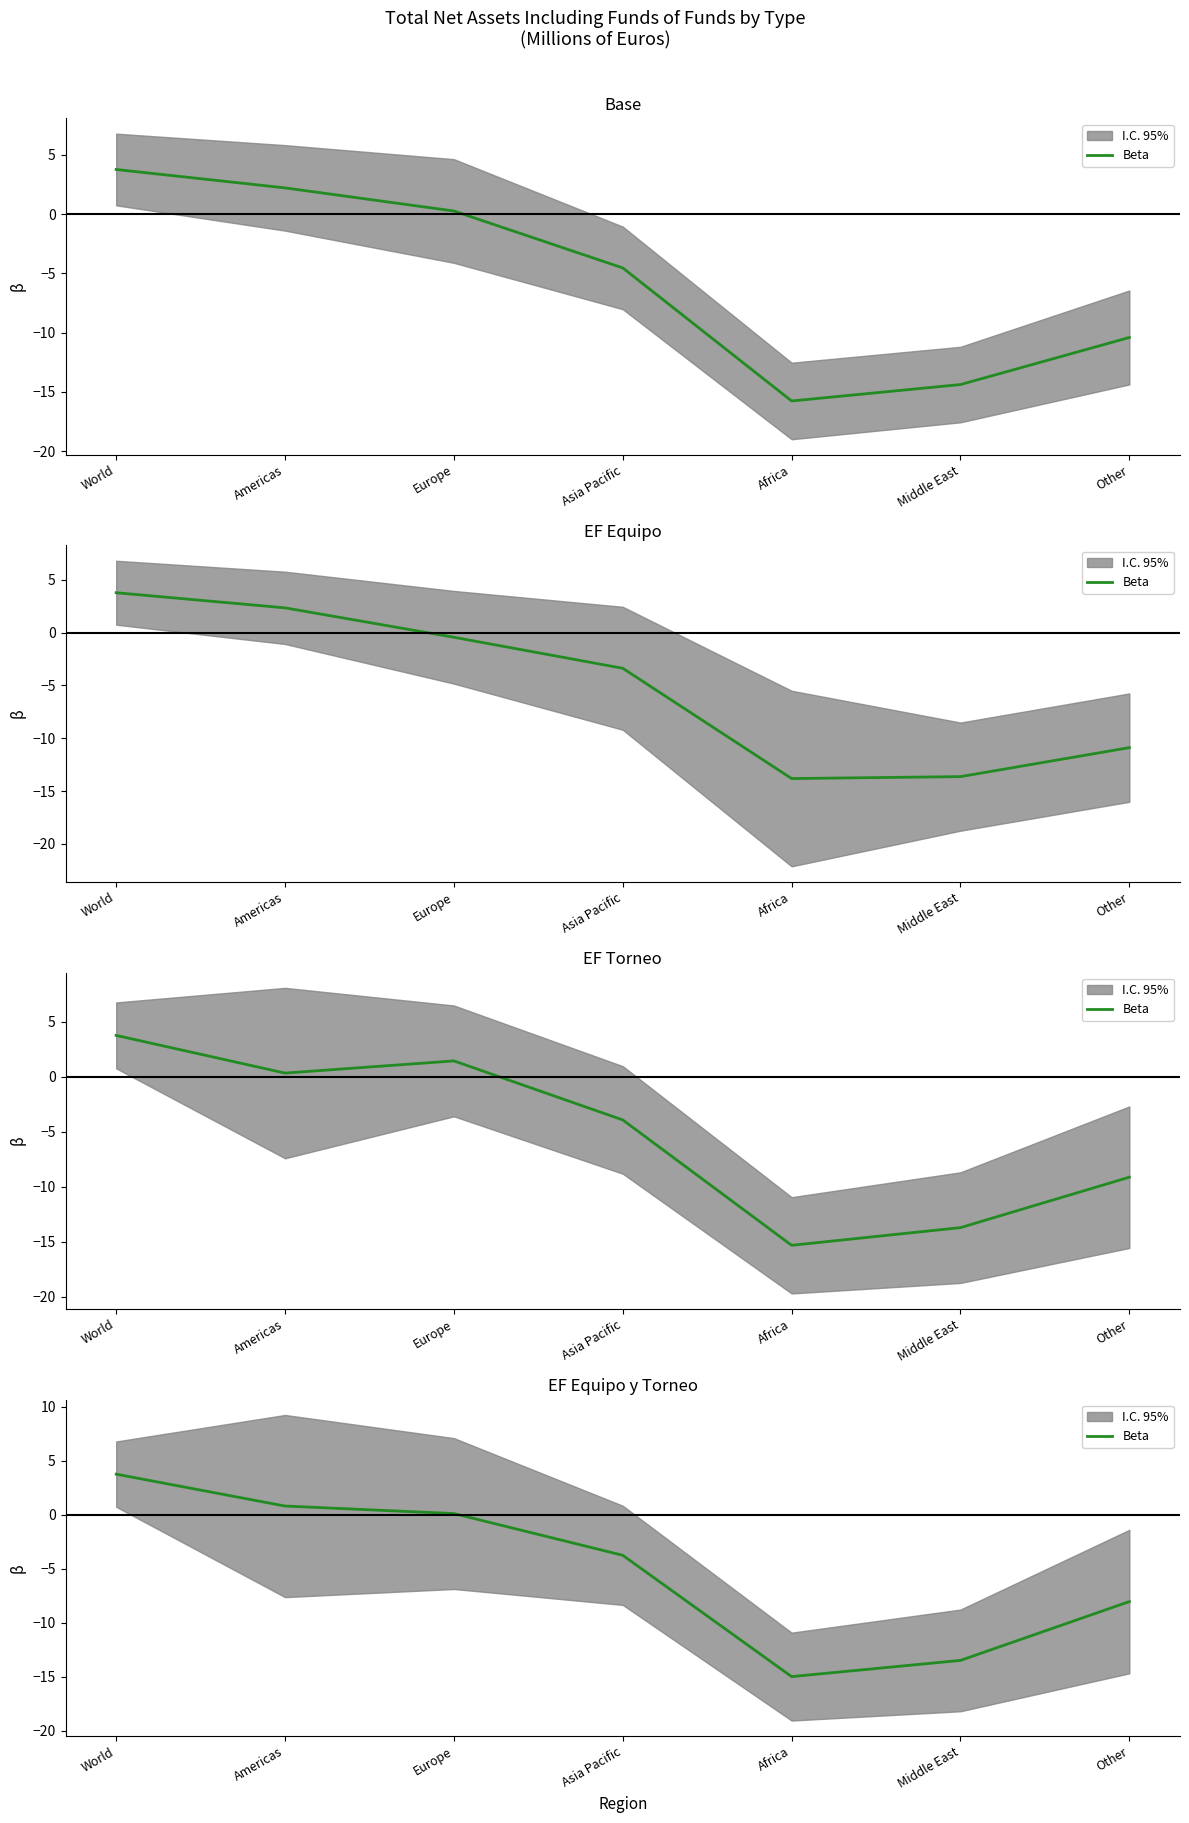

What is the label of the 2nd point from the left?

Americas